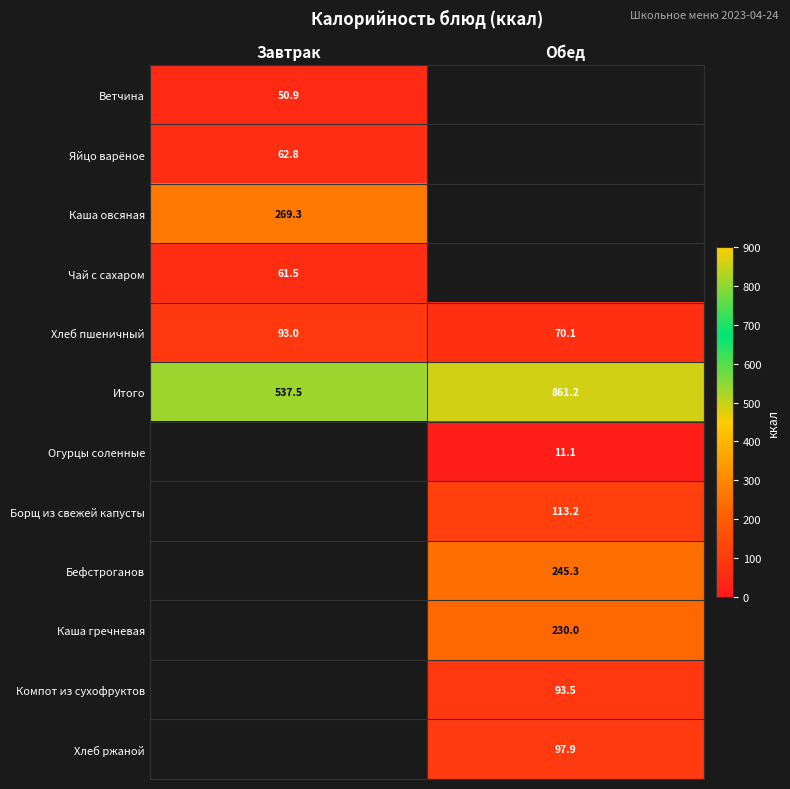

What is the minimum value shown in the chart?

11.1